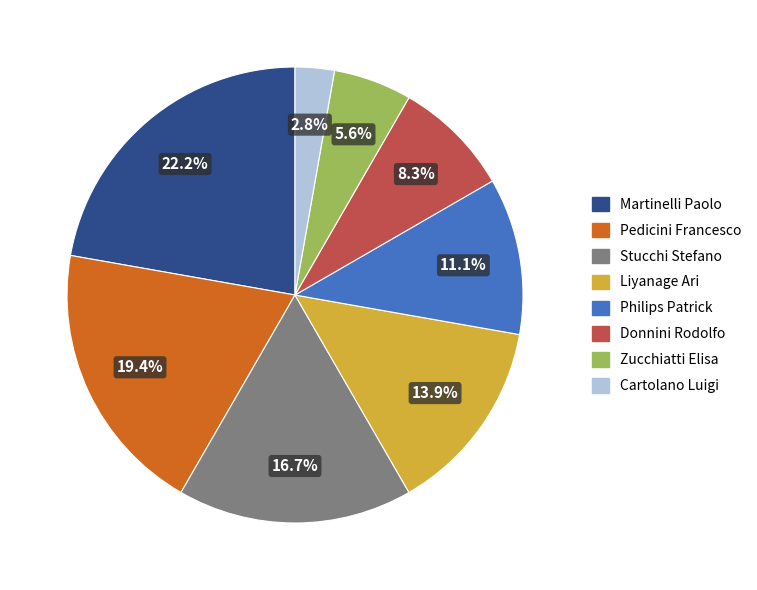

What portion of the pie excludes Pedicini Francesco?

80.6%